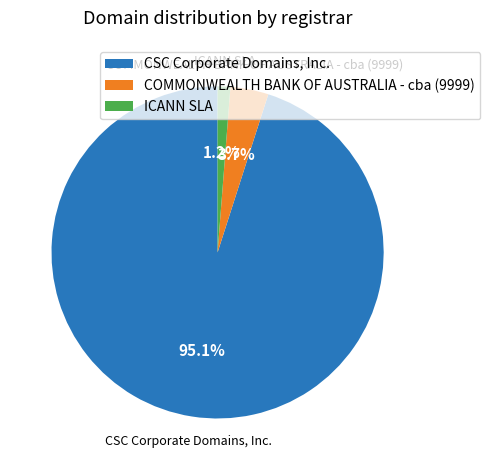

Which slice represents more than half of the pie?

CSC Corporate Domains, Inc.